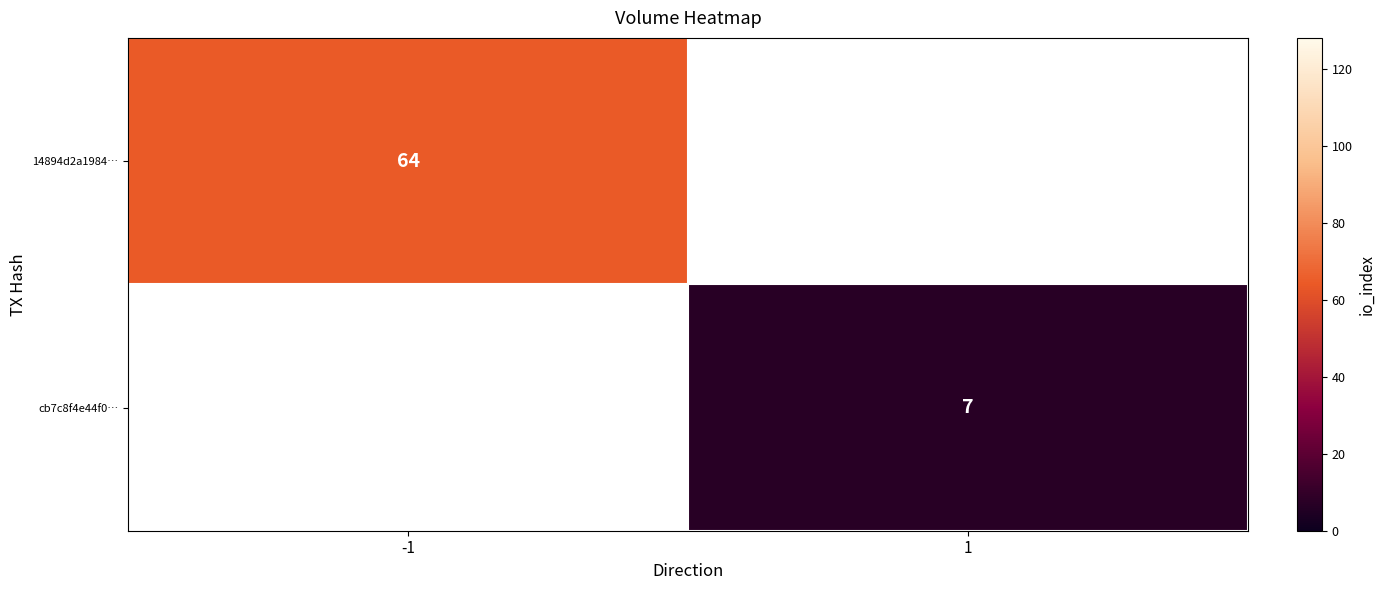

Between 1 and -1, which is larger?

-1